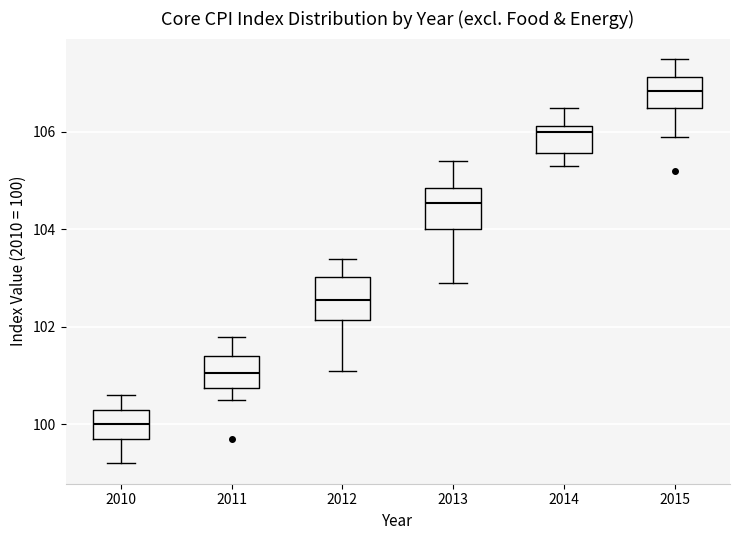

Which box has the lowest median line?

2010